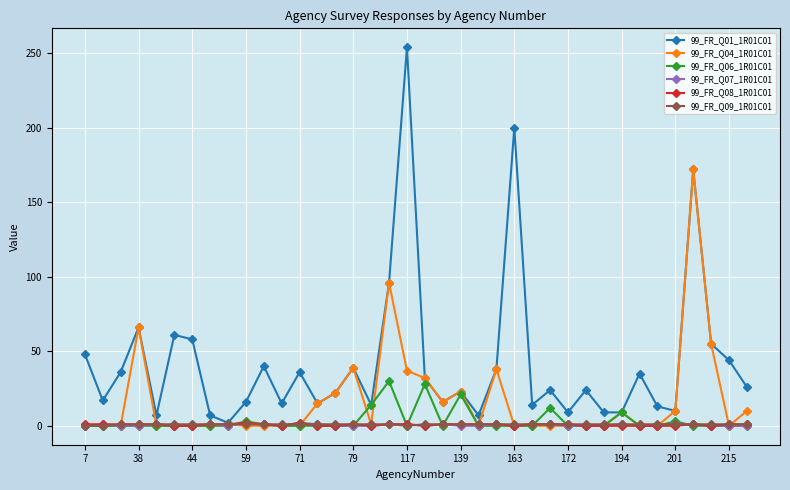

What is the maximum value shown in the chart?

254